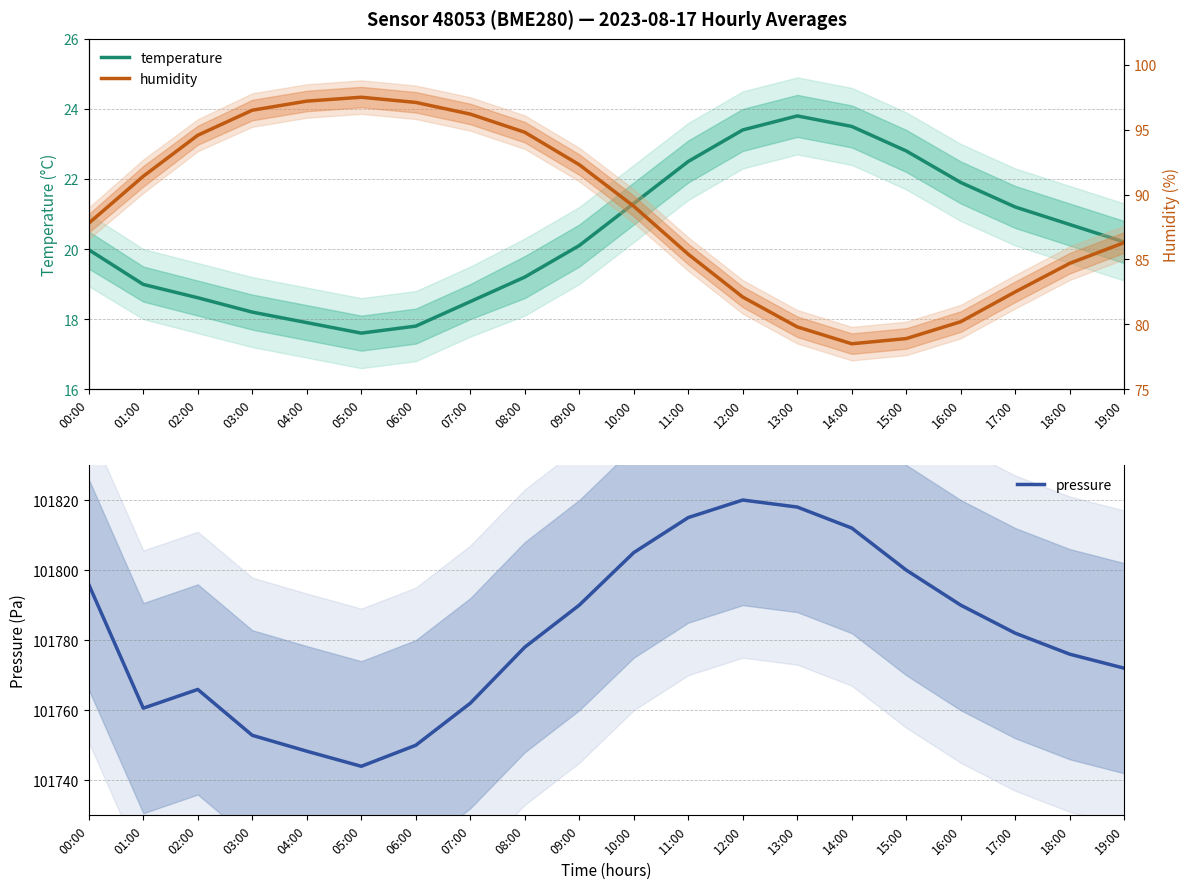

How many interior local valleys does the humidity series have?

1